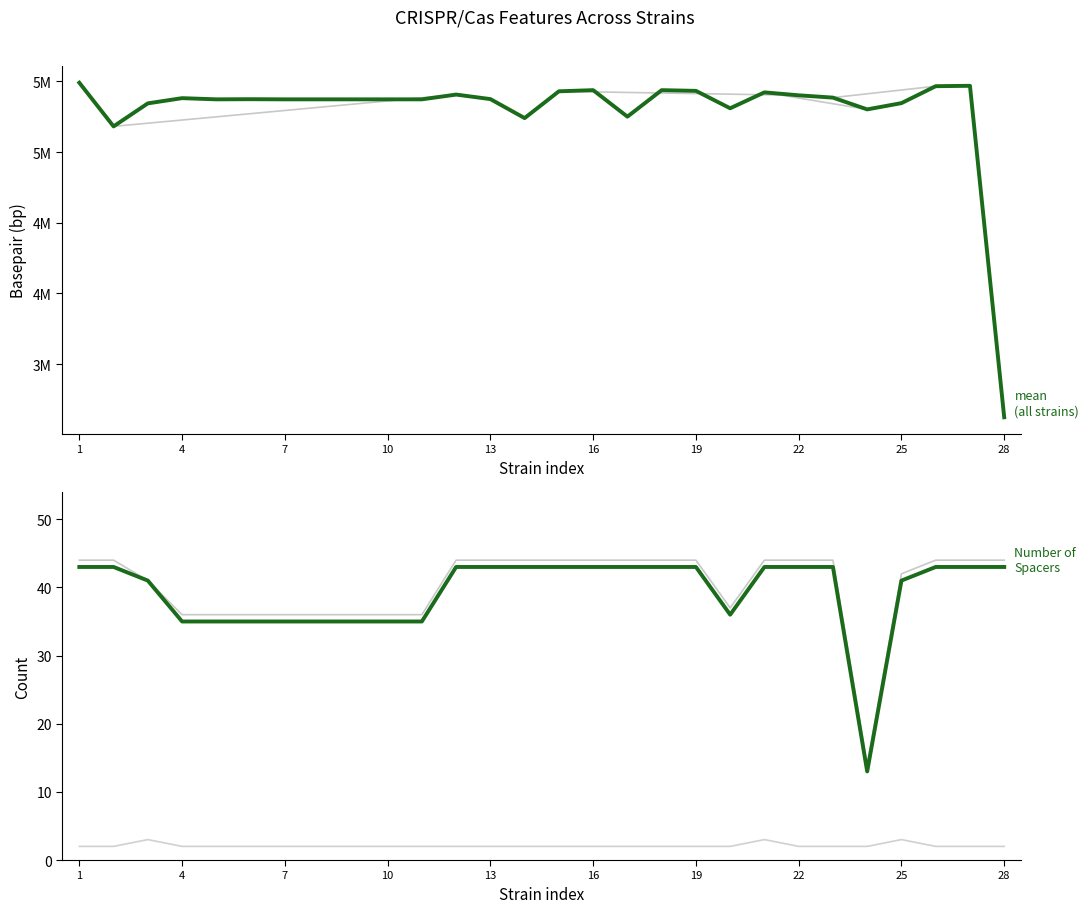

True or false: Basepair (bp) and Number of Spacers intersect in this chart.

False